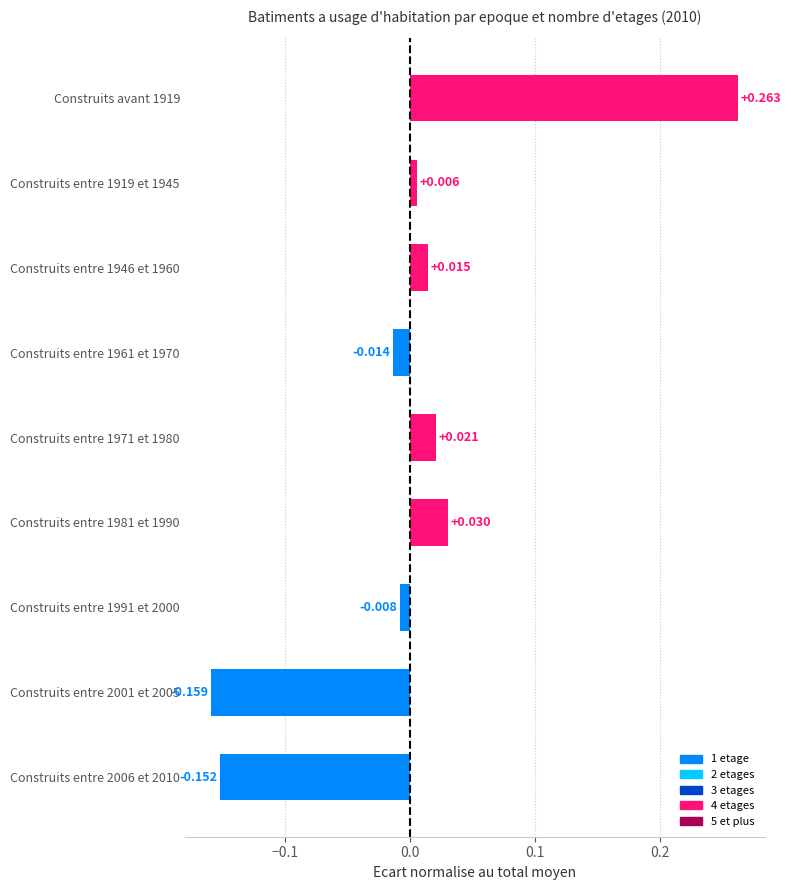

What is the difference between the maximum and minimum values?

0.4